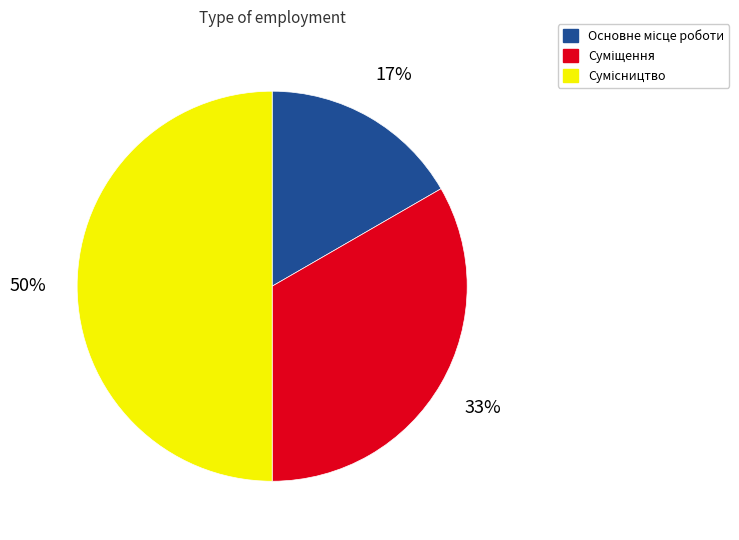

To the nearest percent, what is the difference between the largest and smallest slice percentages?

33%